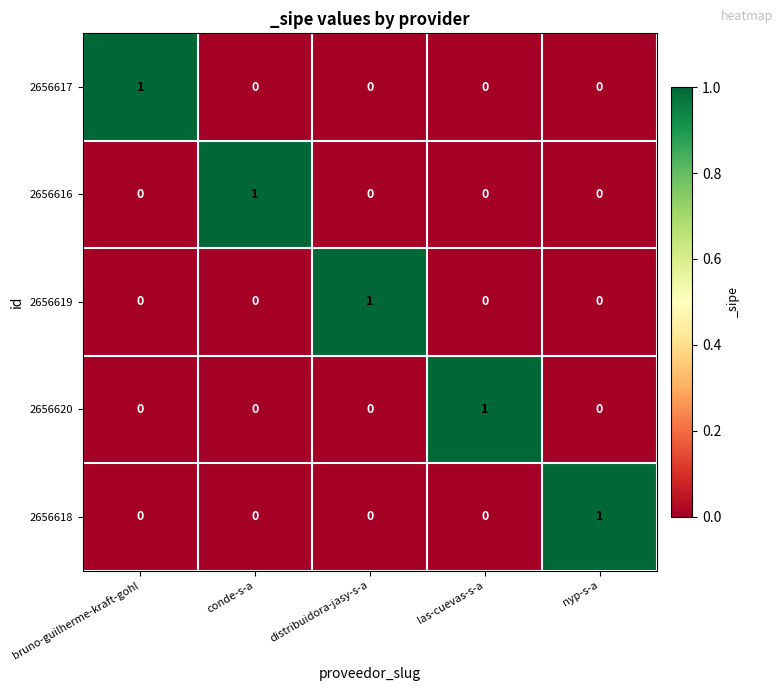

At how many categories does at least one series exceed 0?

5